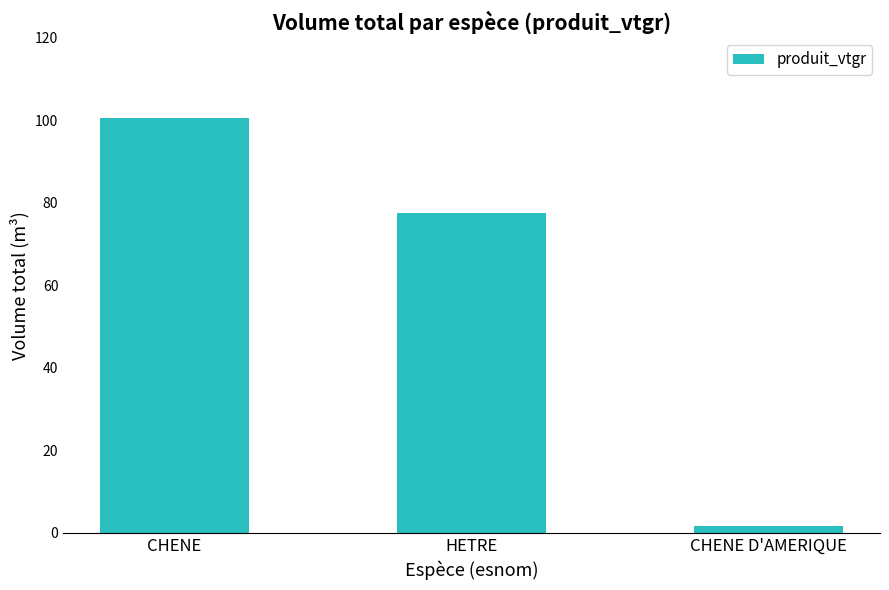

Rank the categories by value from lowest to highest.

CHENE D'AMERIQUE, HETRE, CHENE